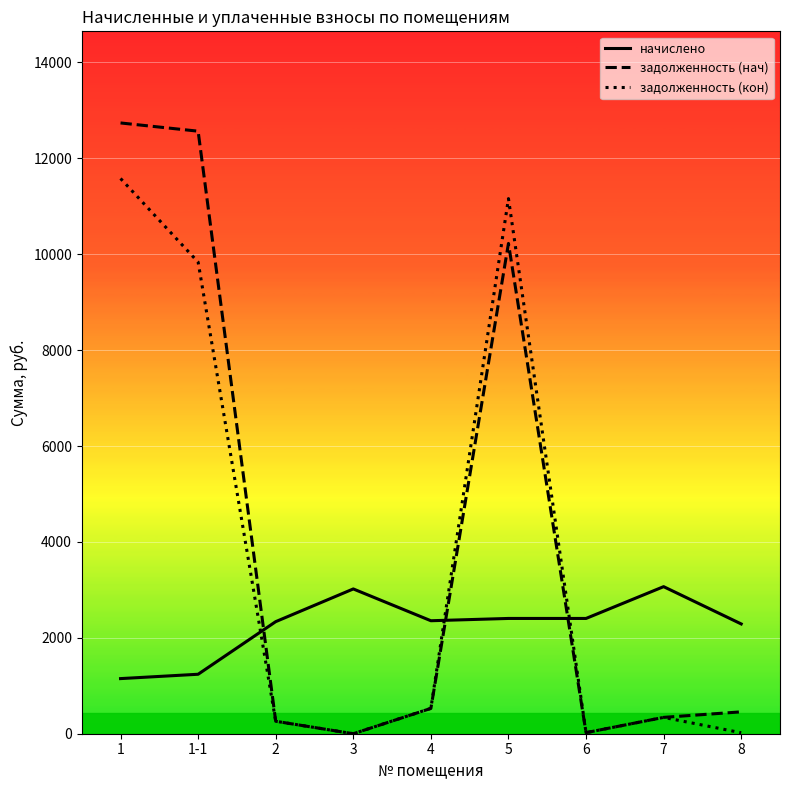

Where does the начислено series first go above 2356?

3